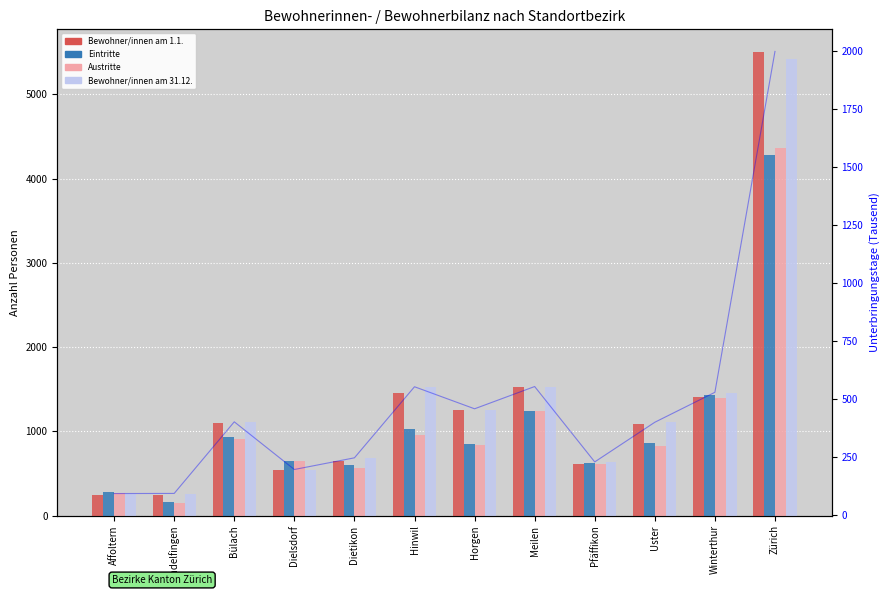

Reading right to left, extract all data points from this chart.

Bewohner/innen am 1.1.: Zürich=5498.0	Winterthur=1413.0	Uster=1084.0	Pfäffikon=616.0	Meilen=1524.0	Horgen=1251.0	Hinwil=1452.0	Dietikon=644.0	Dielsdorf=537.0	Bülach=1094.0	Andelfingen=247.0	Affoltern=246.0
Eintritte: Zürich=4283.0	Winterthur=1438.0	Uster=860.0	Pfäffikon=626.0	Meilen=1243.0	Horgen=845.0	Hinwil=1034.0	Dietikon=598.0	Dielsdorf=650.0	Bülach=934.0	Andelfingen=161.0	Affoltern=284.0
Austritte: Zürich=4364.0	Winterthur=1400.0	Uster=830.0	Pfäffikon=608.0	Meilen=1243.0	Horgen=836.0	Hinwil=959.0	Dietikon=563.0	Dielsdorf=646.0	Bülach=914.0	Andelfingen=155.0	Affoltern=273.0
Bewohner/innen am 31.12.: Zürich=5417.0	Winterthur=1451.0	Uster=1114.0	Pfäffikon=634.0	Meilen=1524.0	Horgen=1260.0	Hinwil=1527.0	Dietikon=679.0	Dielsdorf=541.0	Bülach=1114.0	Andelfingen=253.0	Affoltern=257.0
Unterbringungstage (Tsd.): Zürich=1998.9	Winterthur=529.9	Uster=400.9	Pfäffikon=230.0	Meilen=554.8	Horgen=458.9	Hinwil=553.9	Dietikon=247.6	Dielsdorf=197.3	Bülach=402.8	Andelfingen=94.2	Affoltern=93.6